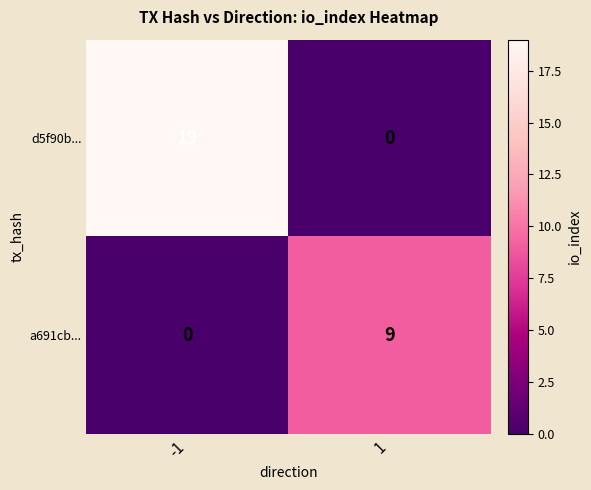

Rank the series by their average value, from highest to lowest.

d5f90b..., a691cb...